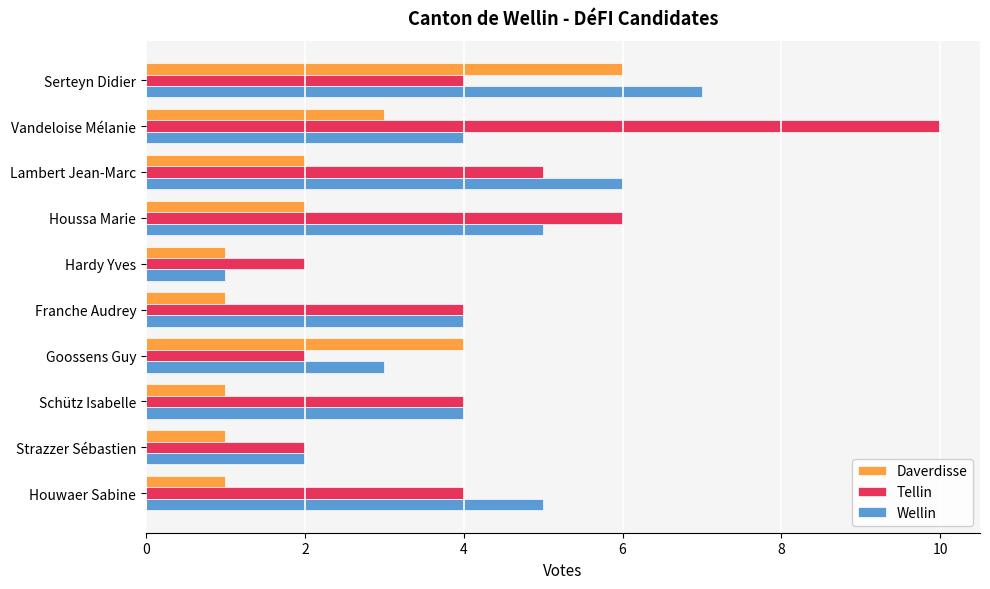

Between Vandeloise Mélanie and Houwaer Sabine, which series saw the biggest shift?

Tellin